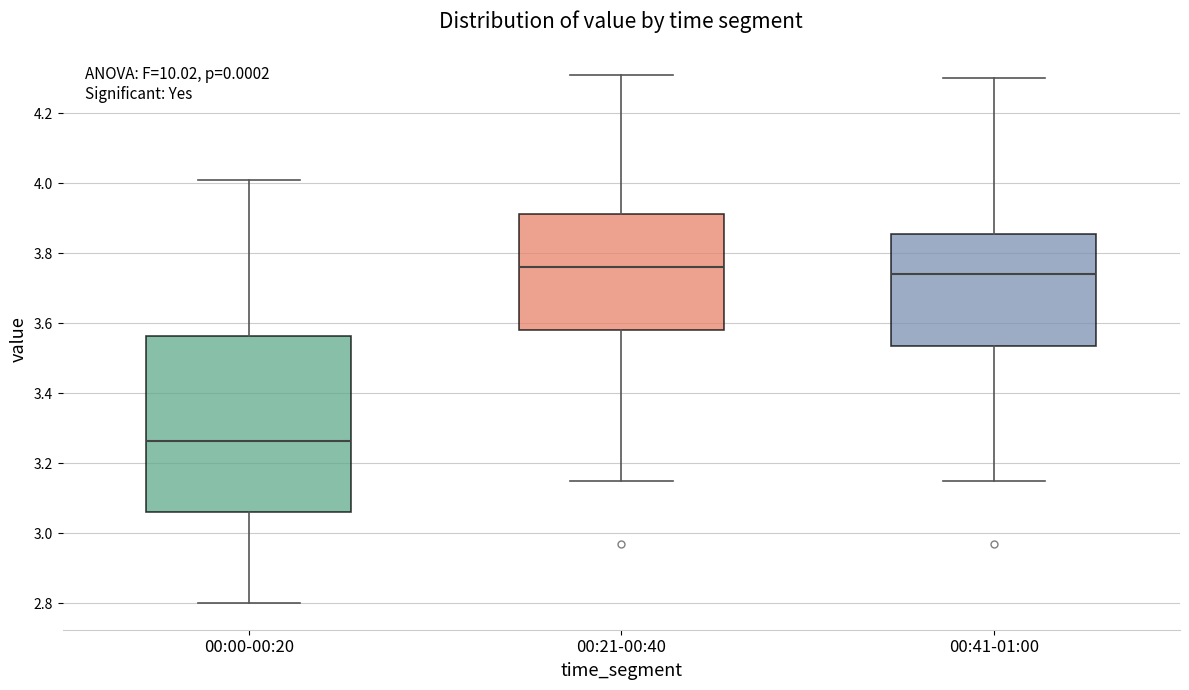

Where does the upper whisker of the box for 00:41-01:00 end on the y-axis? The values are not printed on the chart, so give them approximately, as read against the axis.

4.30